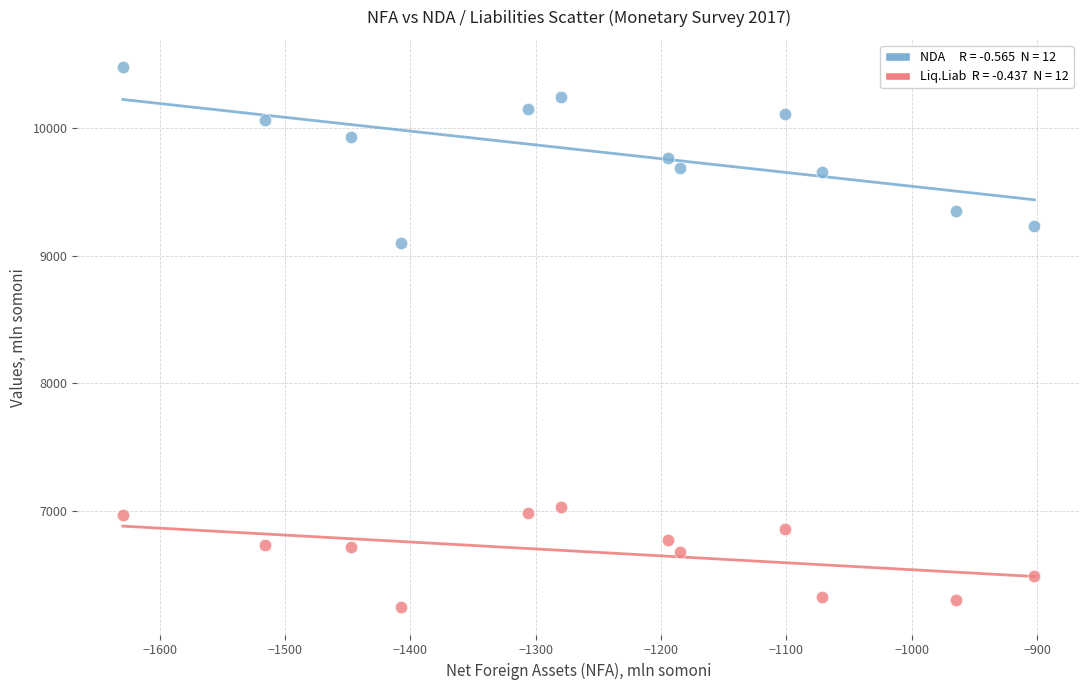

Across all series, what Y value is closest to 8360?

9101.5